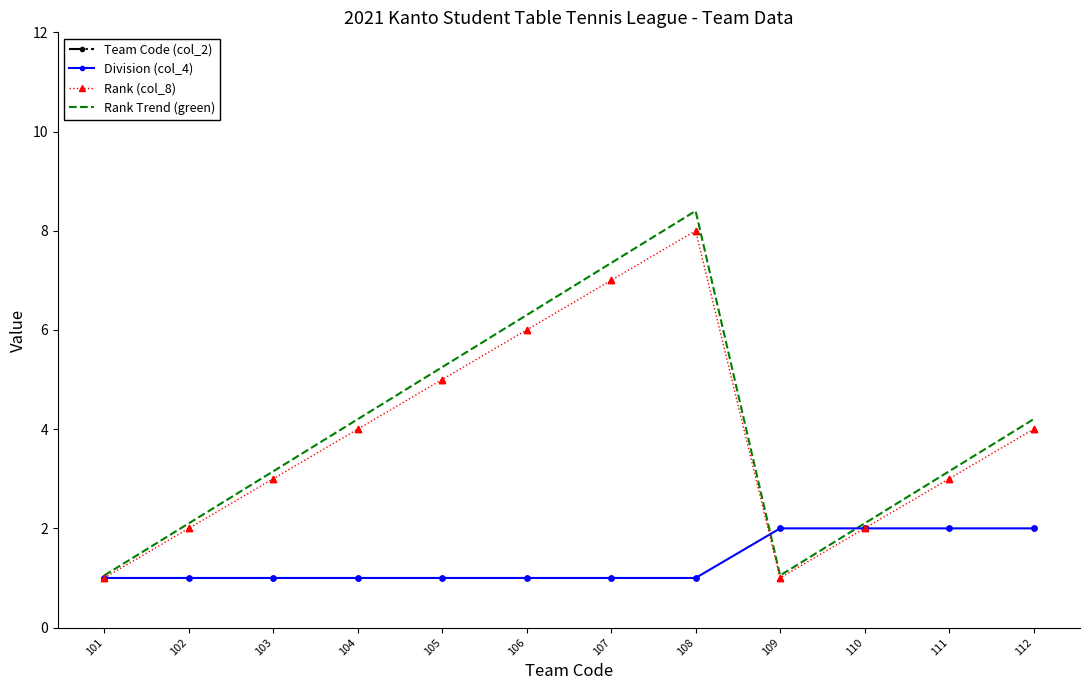

Is the value of Division (col_4) at 102 greater than the value of Rank Trend (green) at 103?

No